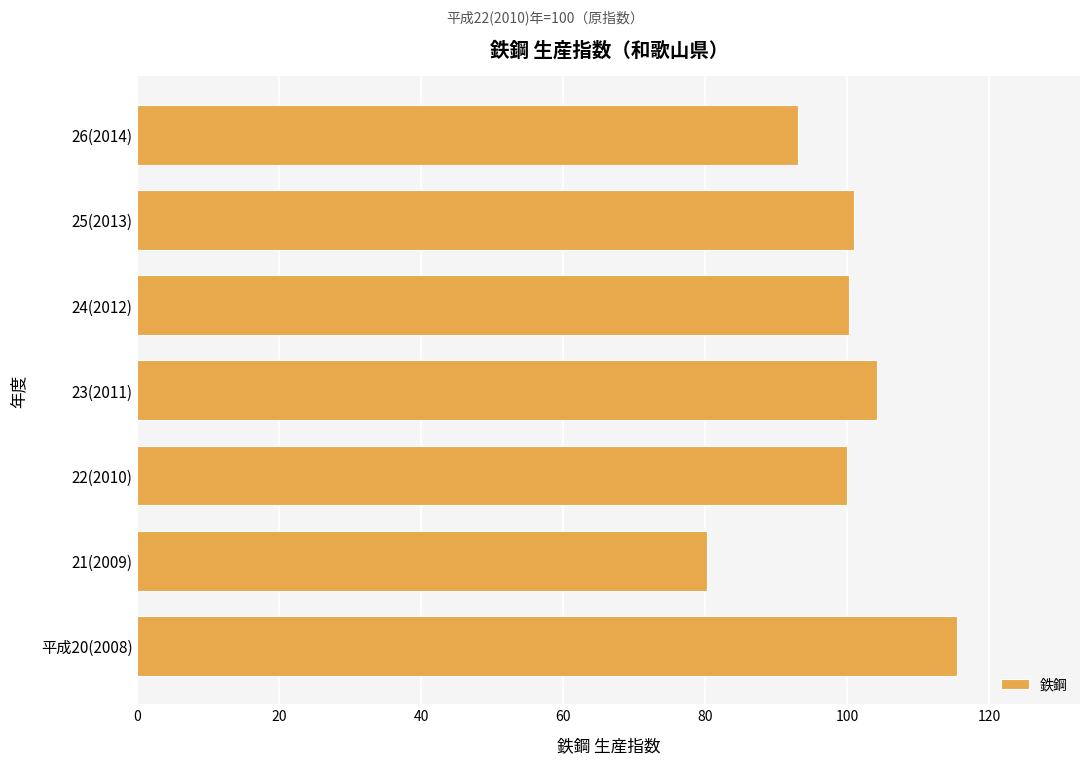

What is the difference between the maximum and minimum values?

35.3